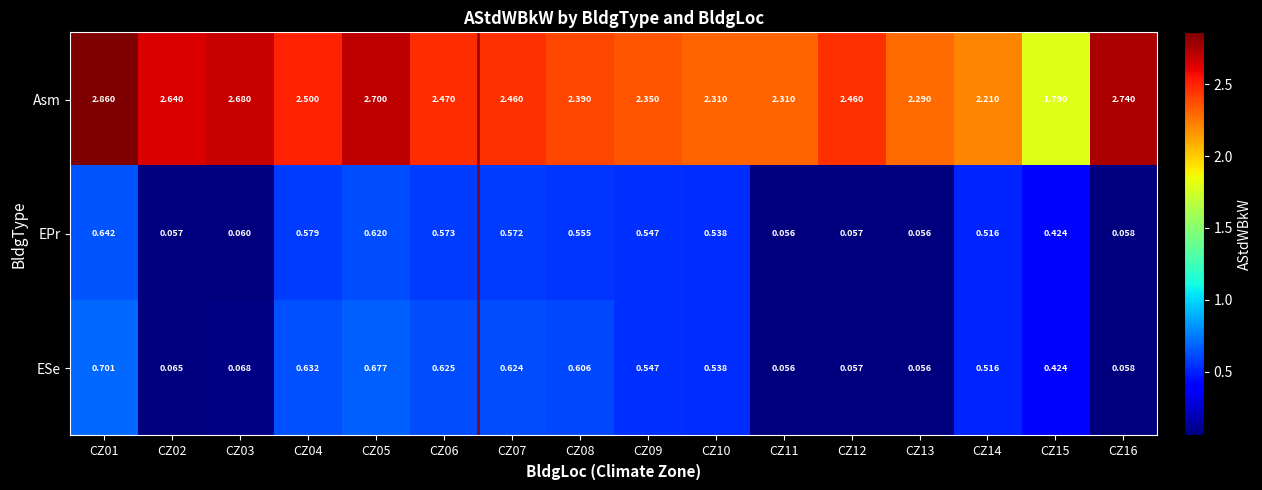

Is the value of EPr at CZ13 greater than the value of ESe at CZ01?

No